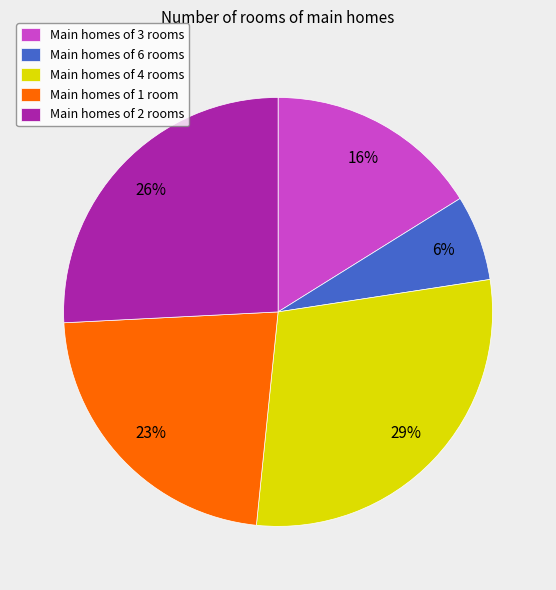

Is there any slice that represents more than half of the pie?

No